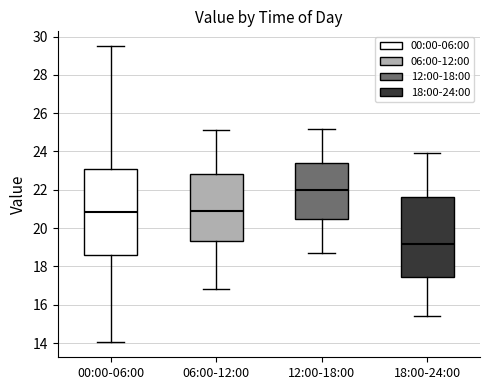

Which box has the lowest median line?

18:00-24:00